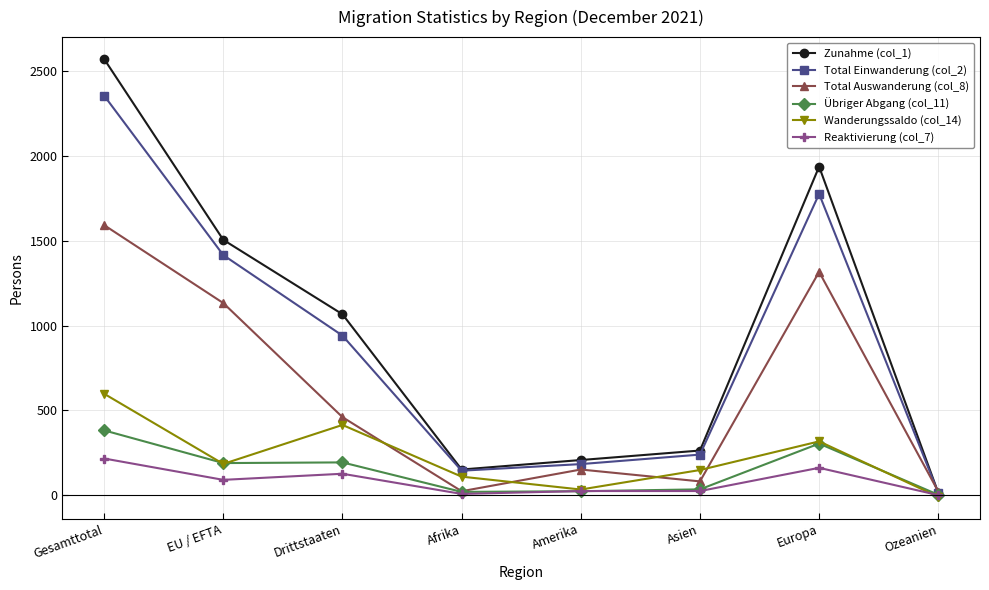

Which label corresponds to the largest value in the chart?

Gesamttotal